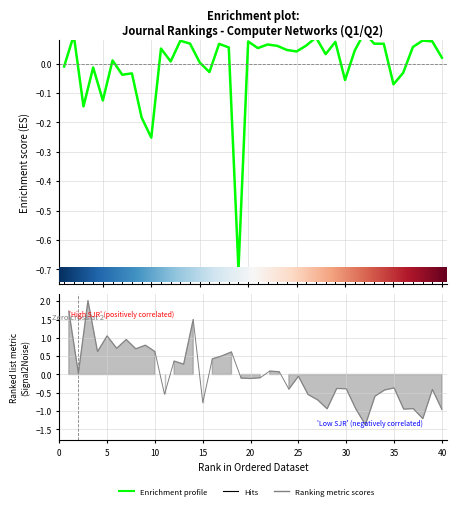

How many data points are less than 0?

13